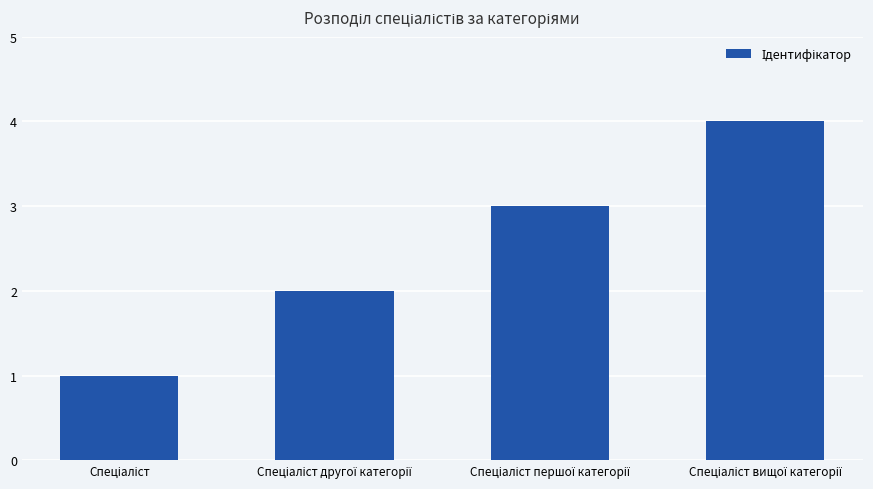

What is the maximum value shown in the chart?

4